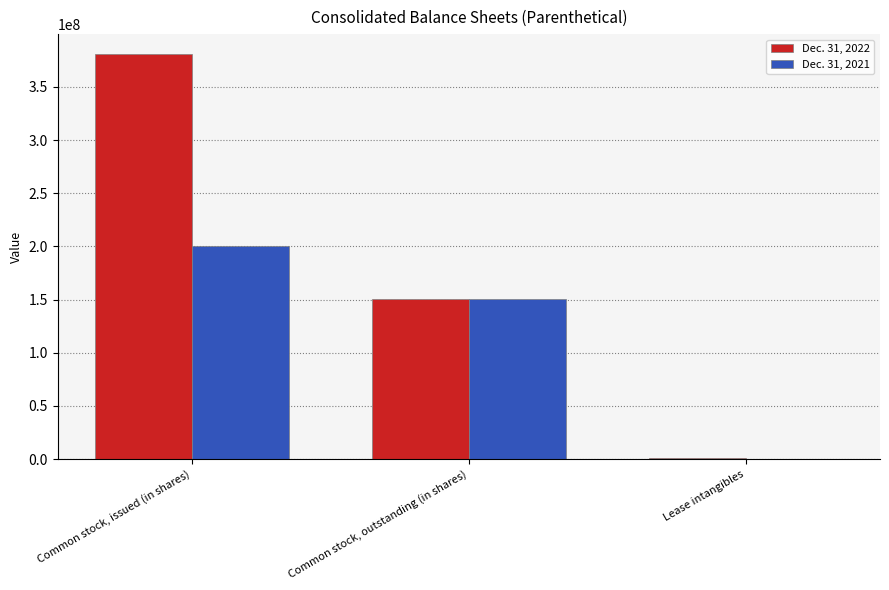

What is the maximum value for Dec. 31, 2022?

380590000